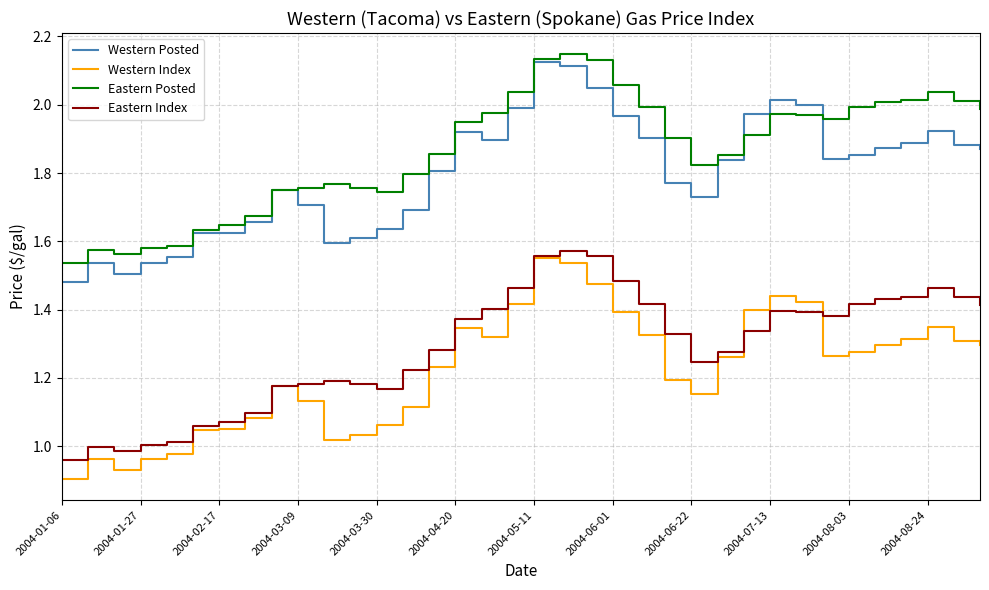

True or false: Western Posted and Eastern Index intersect in this chart.

False